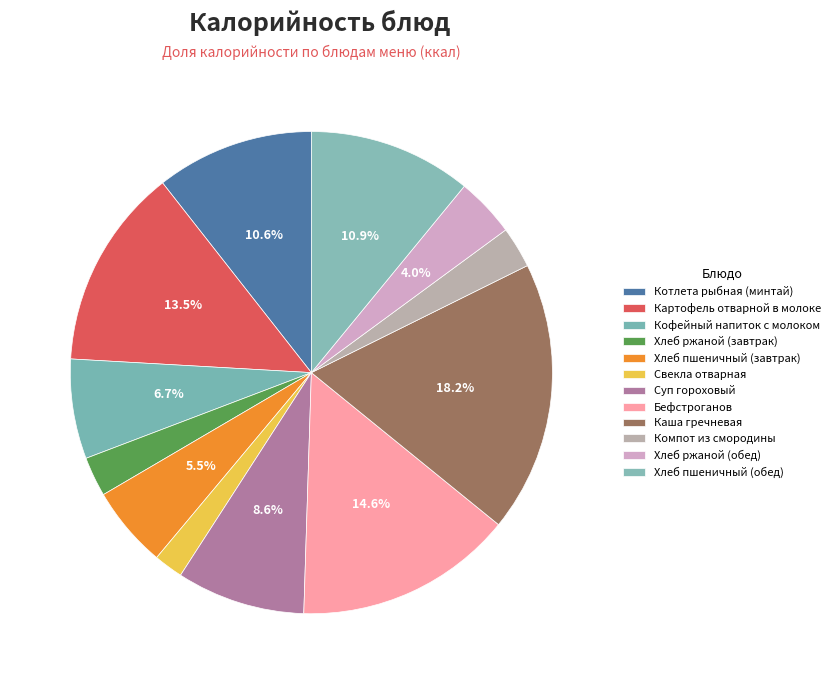

The Котлета рыбная (минтай) slice represents 16% of the pie. True or false?

False